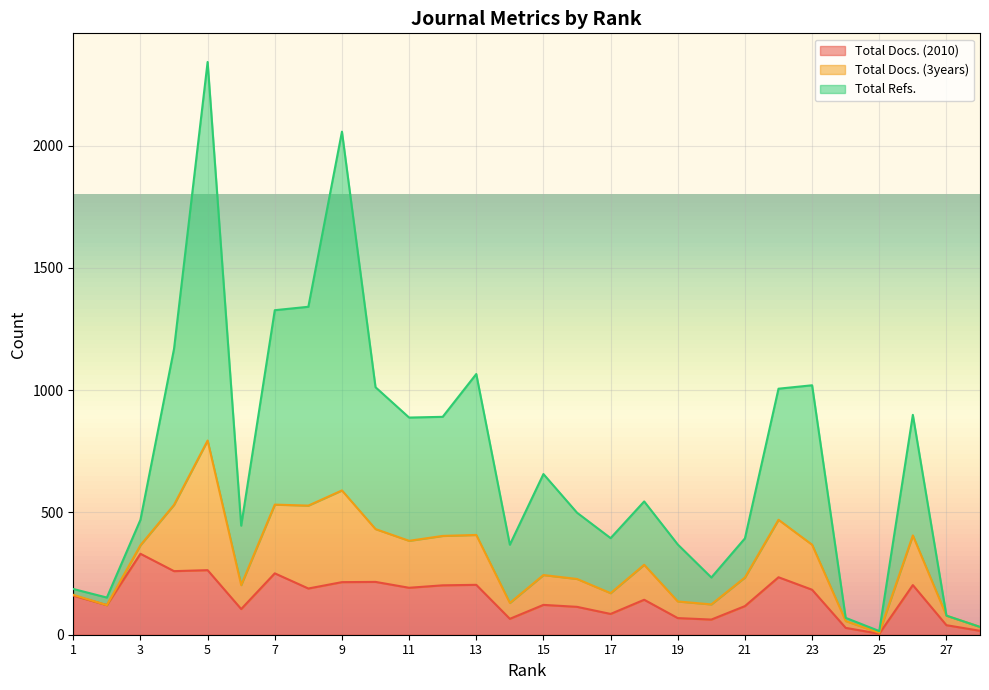

How many lines are shown in the chart?

3